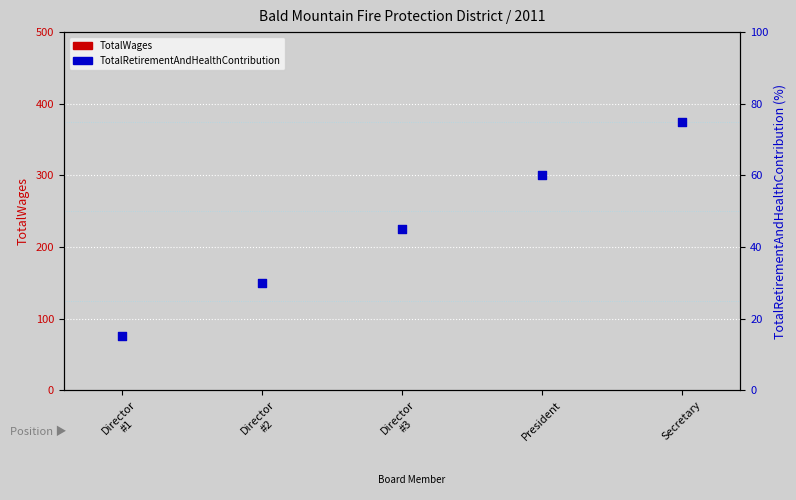

Which series reaches the minimum Y coordinate?

TotalWages